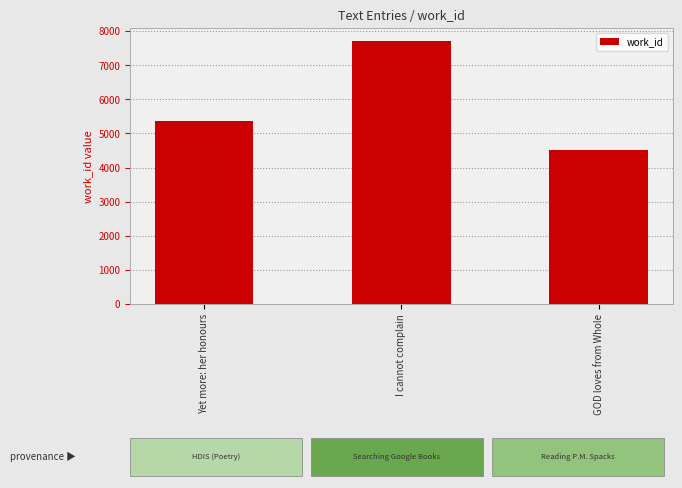

How many data points does each series have?

3